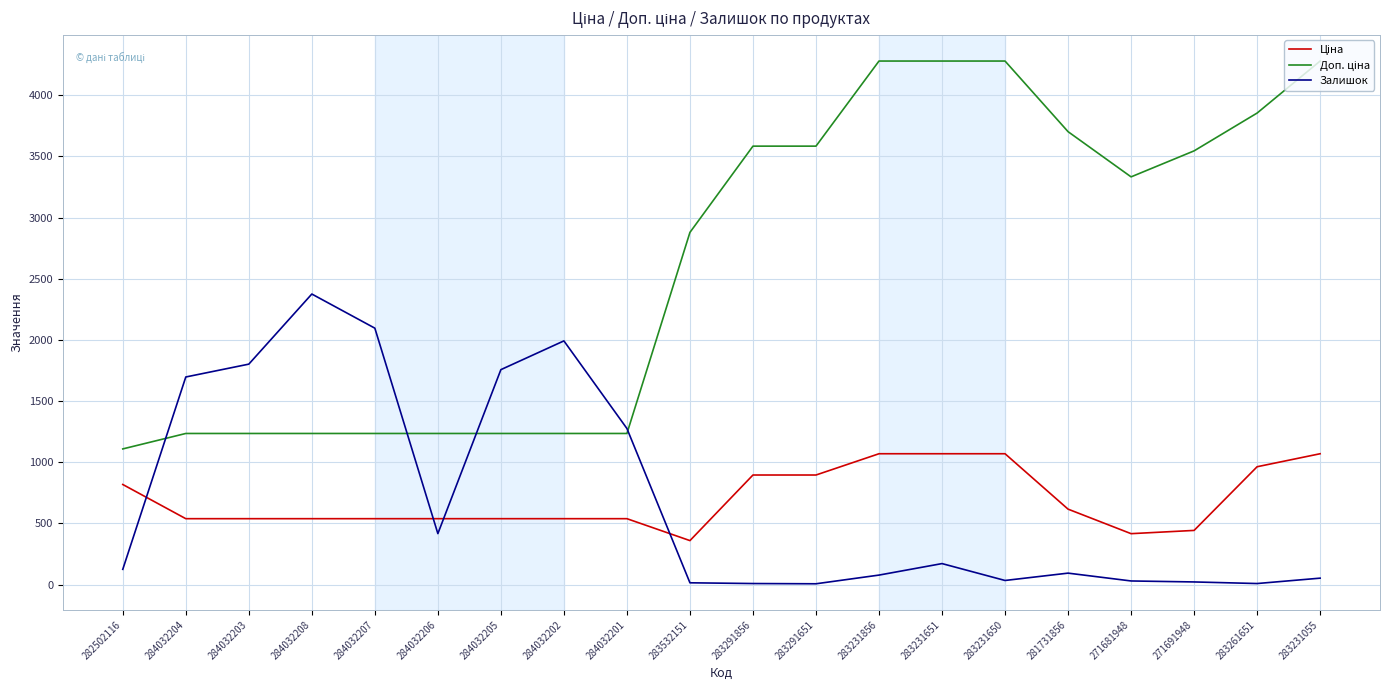

The Залишок series shows 2833.9 at 284032204. True or false?

False